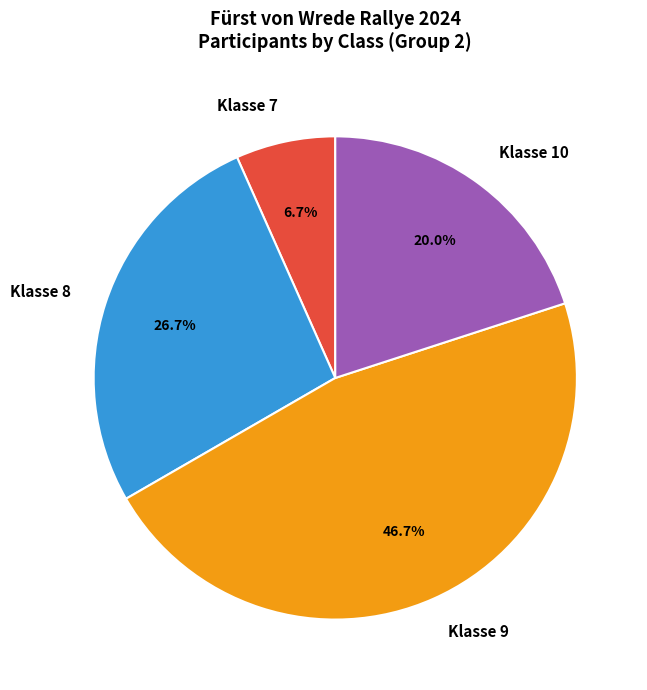

To the nearest percent, what percentage of the pie is Klasse 7?

7%